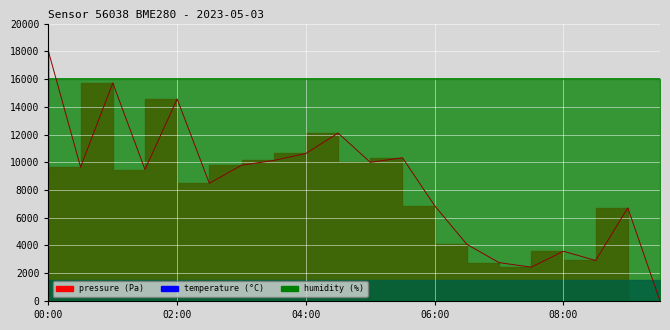

How many data points does each series have?

20